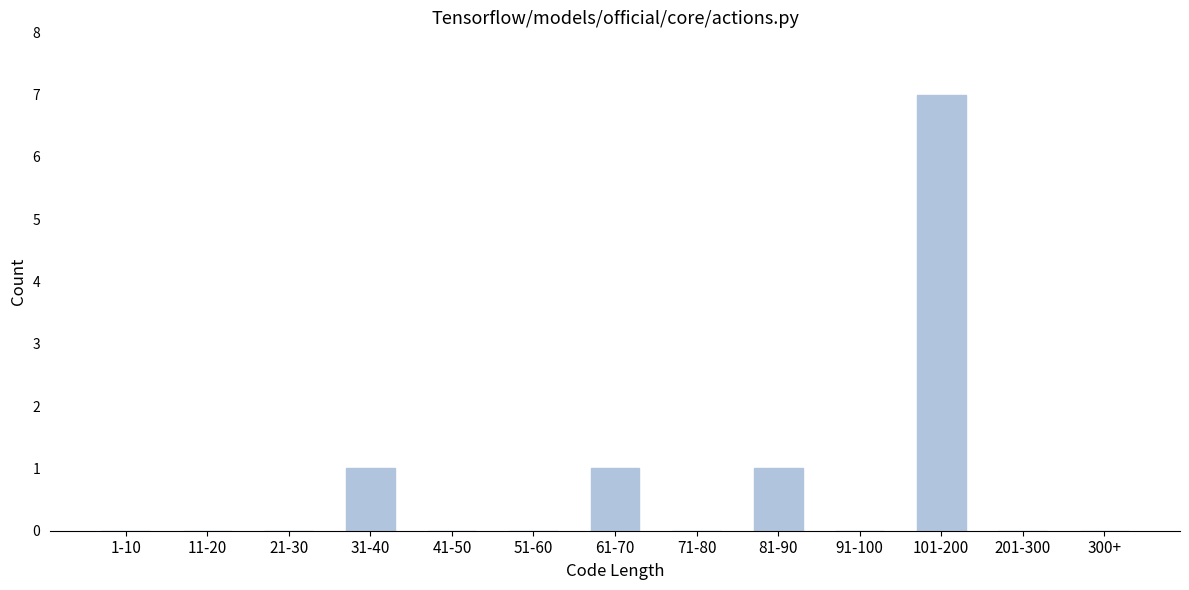

Reading left to right, what are all the values shown in this chart?

1-10=0	11-20=0	21-30=0	31-40=1	41-50=0	51-60=0	61-70=1	71-80=0	81-90=1	91-100=0	101-200=7	201-300=0	300+=0